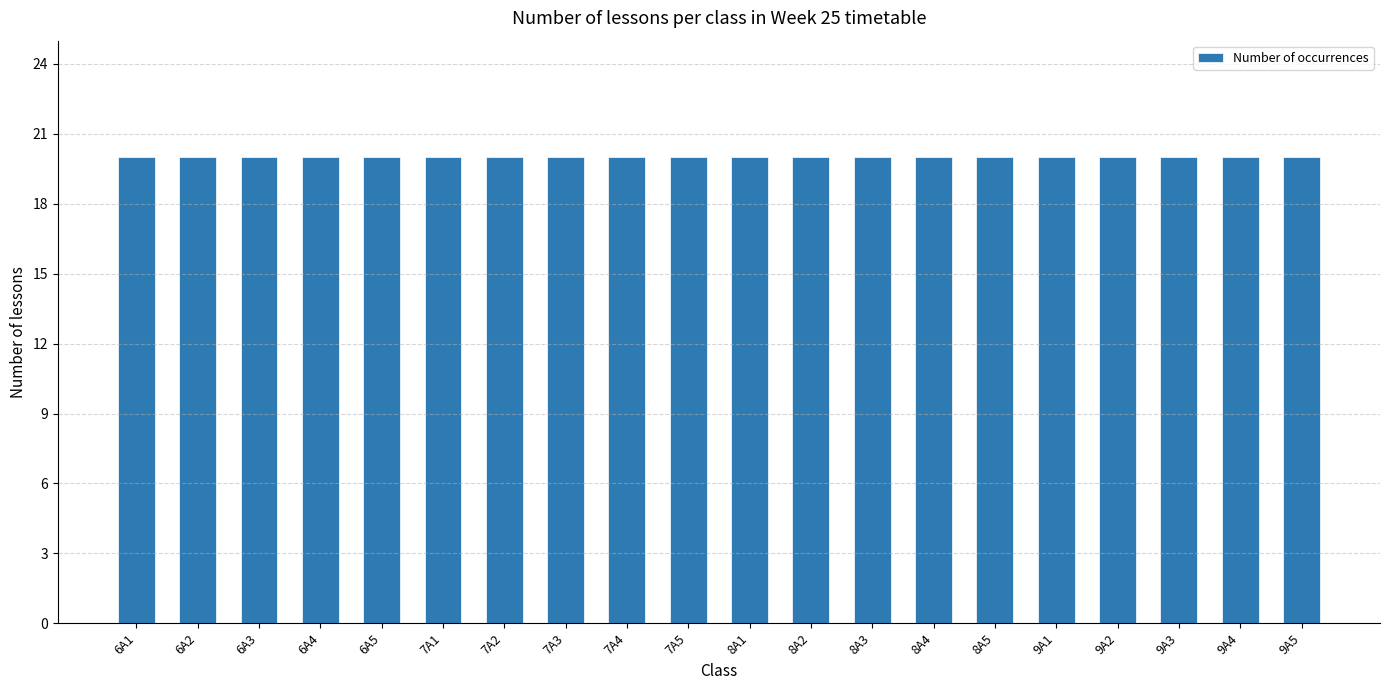

Is it true that the value at 6A4 is 2?

False